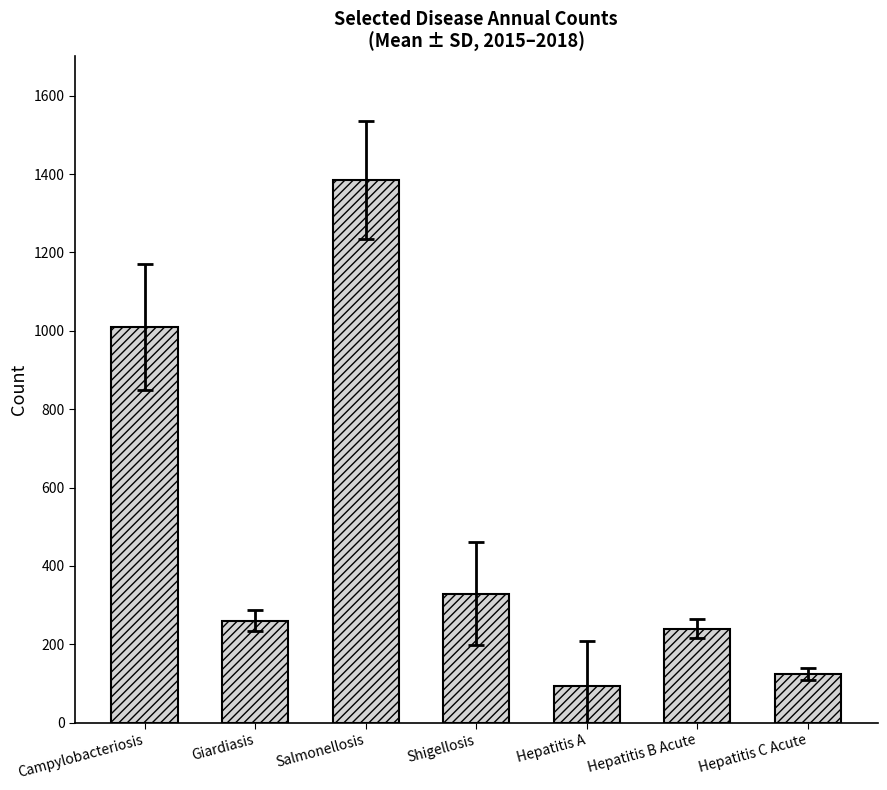

Which label corresponds to the smallest value in the chart?

Hepatitis A